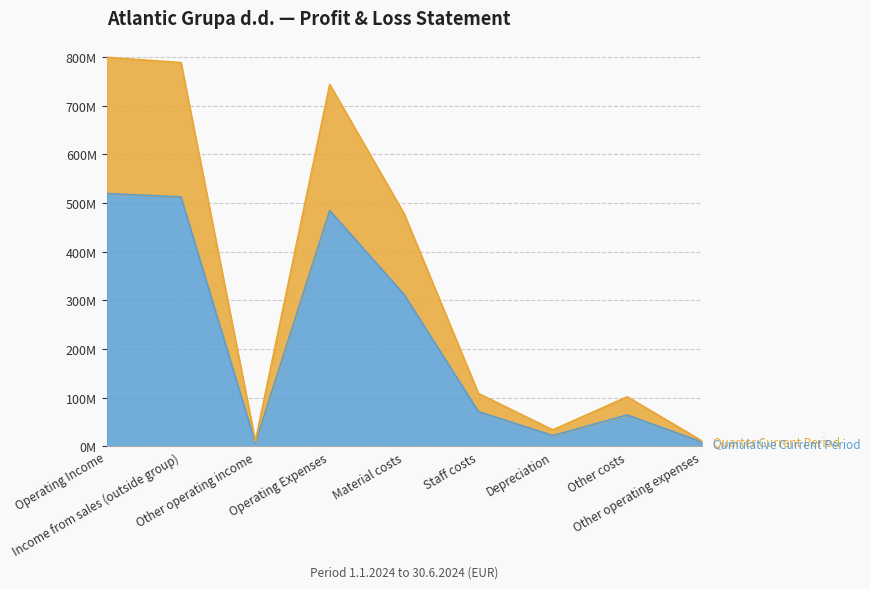

How many distinct data groups are displayed?

2